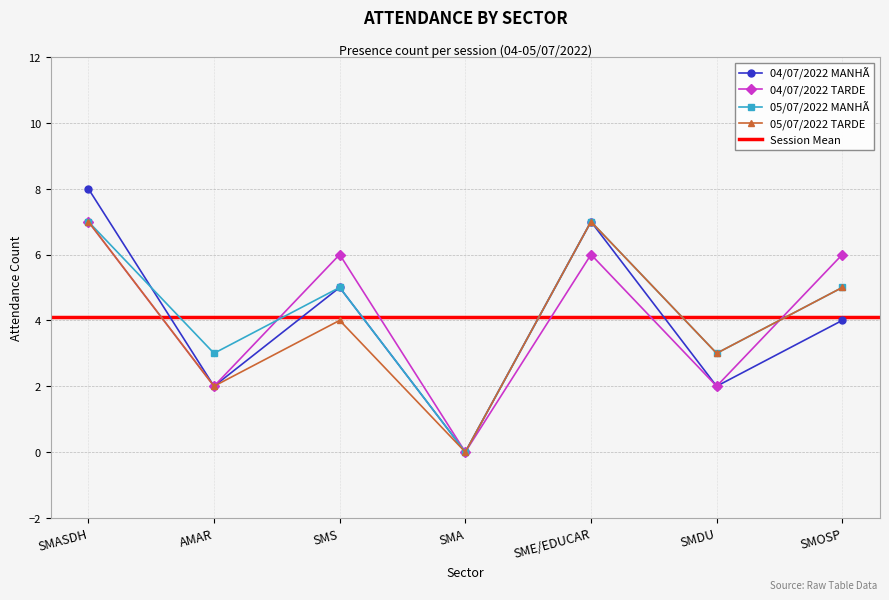

Rank the series by their maximum value, from lowest to highest.

04/07/2022 TARDE, 05/07/2022 MANHÃ, 05/07/2022 TARDE, 04/07/2022 MANHÃ